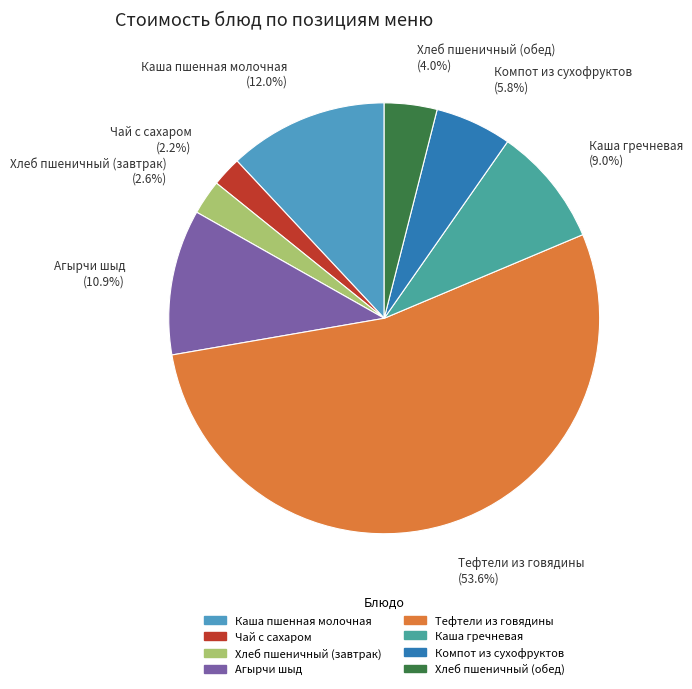

What percentage is NOT represented by Хлеб пшеничный (завтрак)?

97.4%